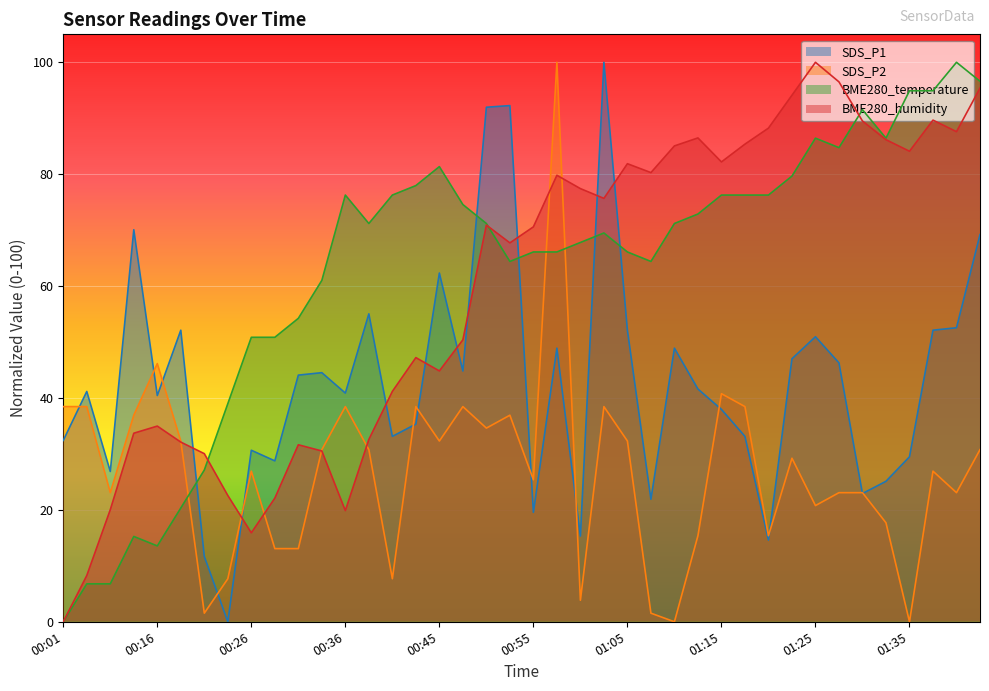

What is the spread (max minus min) of values at 01:23?

64.9